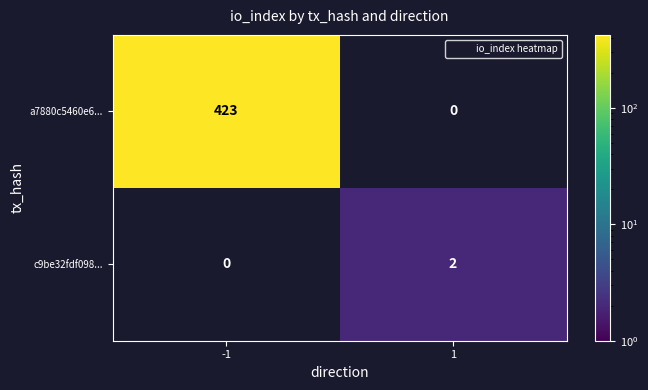

The a7880c5460e6... series shows 423 at -1. True or false?

True